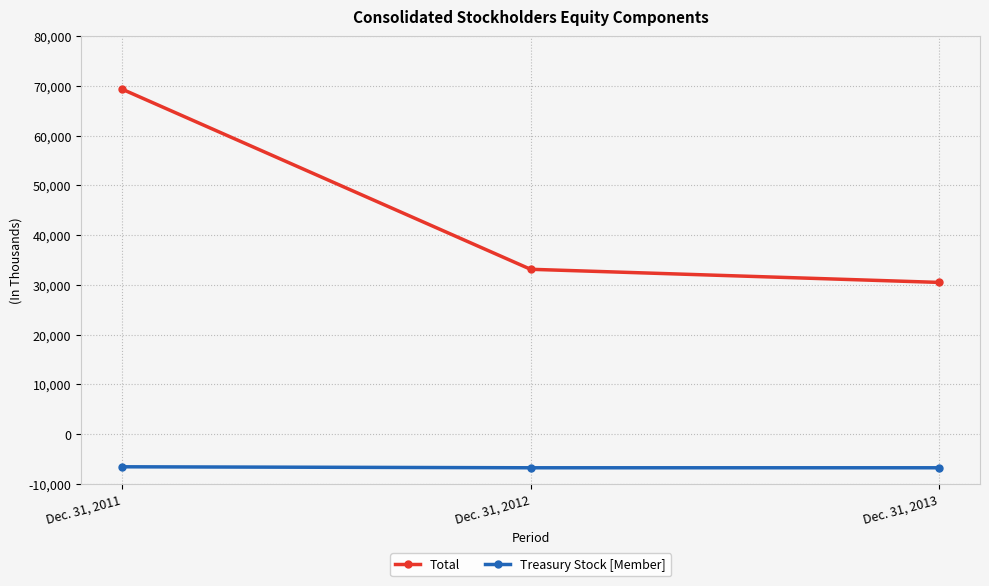

Which category has the highest value across all series?

Dec. 31, 2011